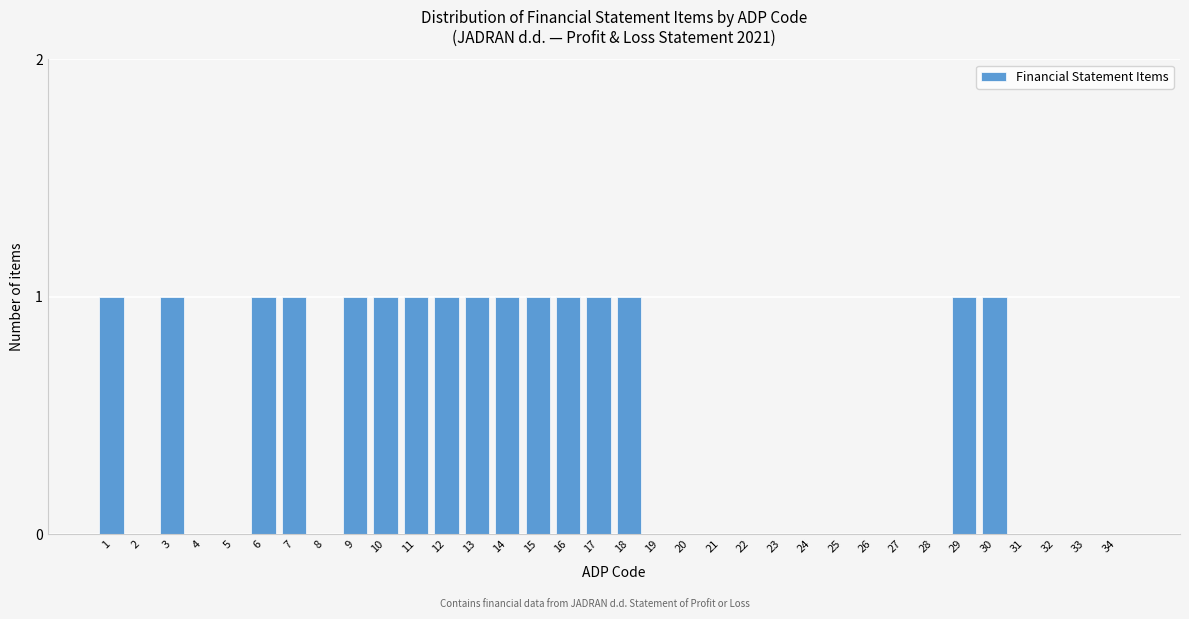

Between 32 and 30, which is larger?

30